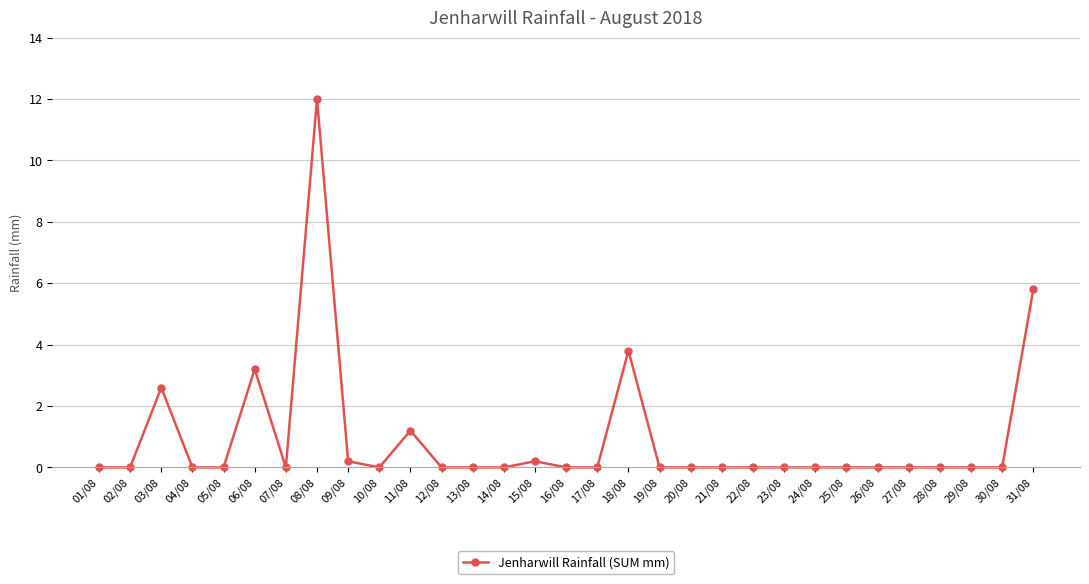

Where is the data nearest to the value 6?

31/08